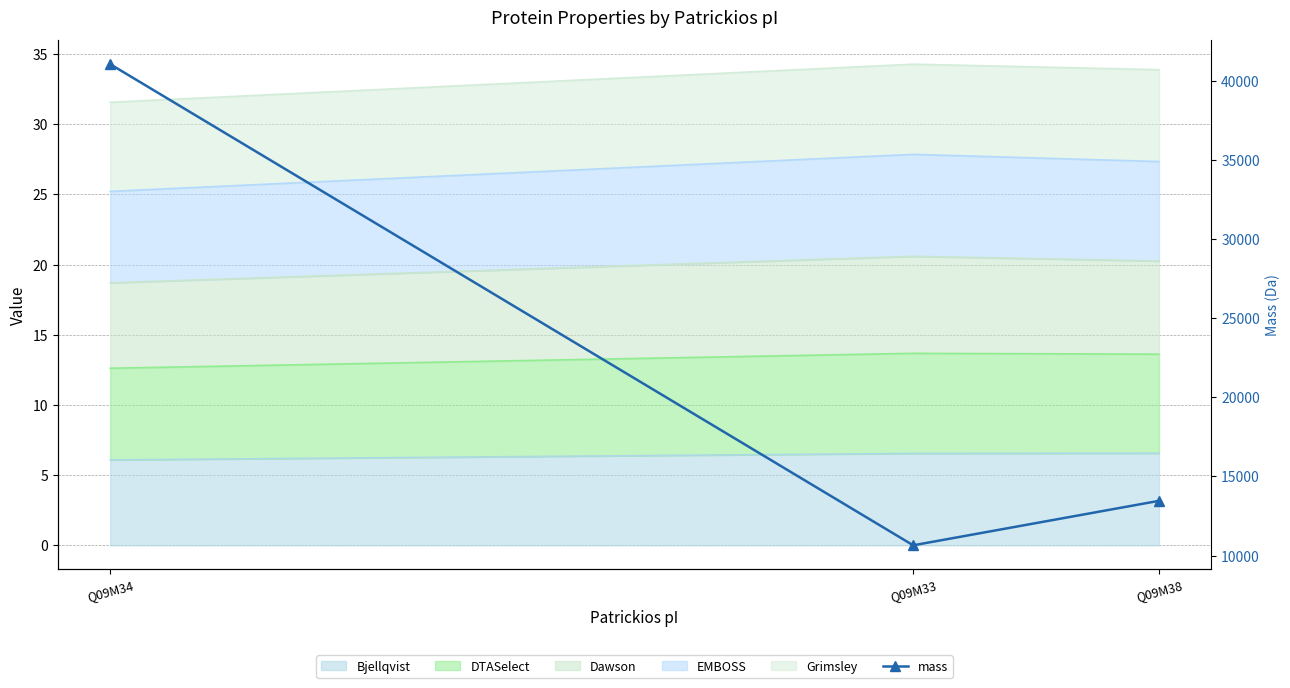

True or false: the data shows 18870.7 at Q09M33.

False